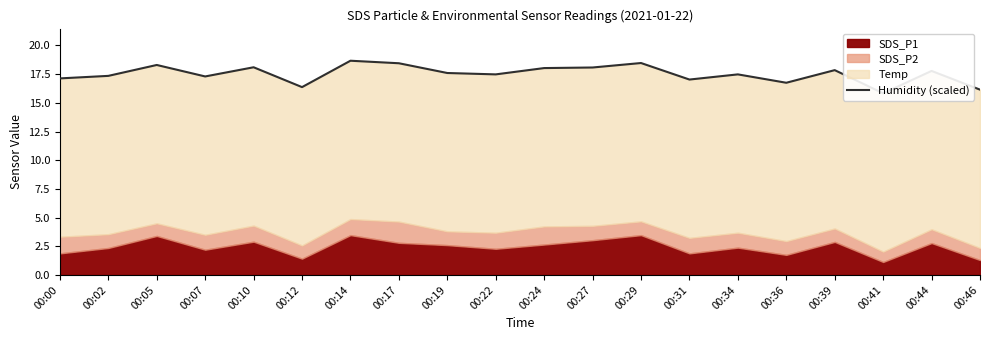

What is the sum of all values?

350.2